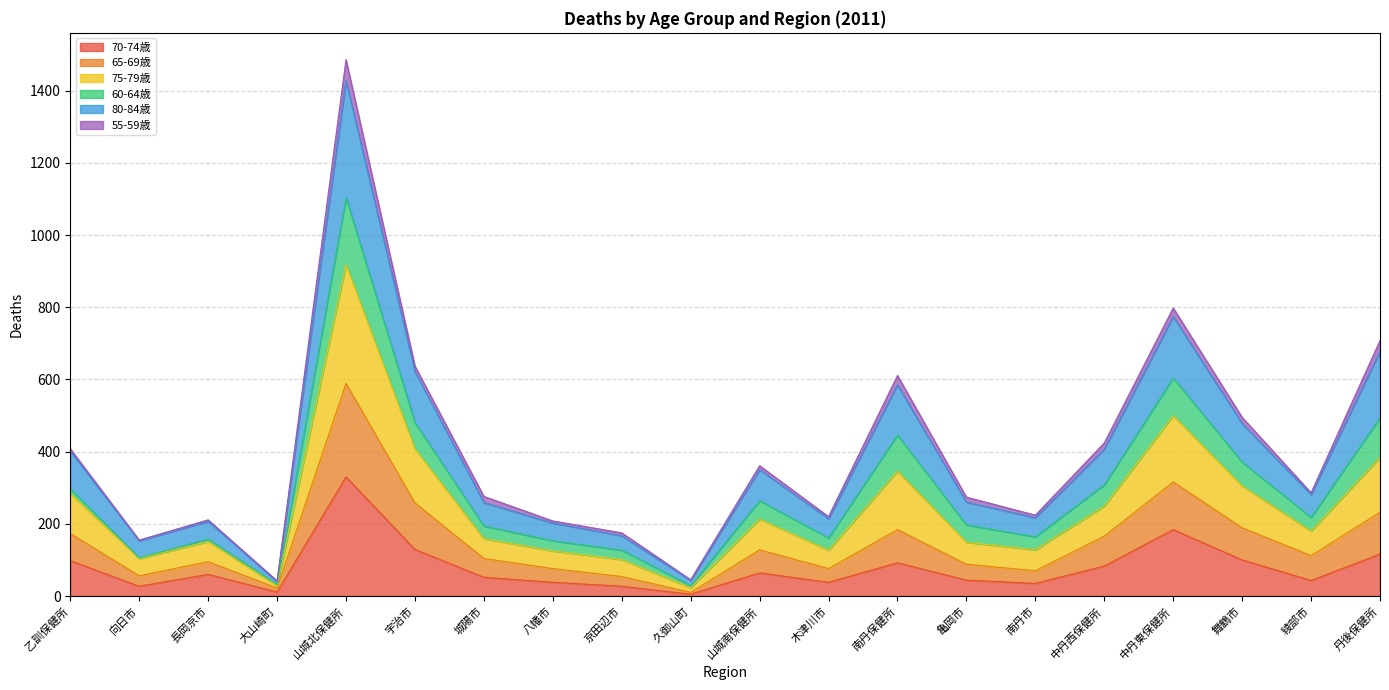

Is it true that 75-79歳 equals 914 at 南丹保健所?

False